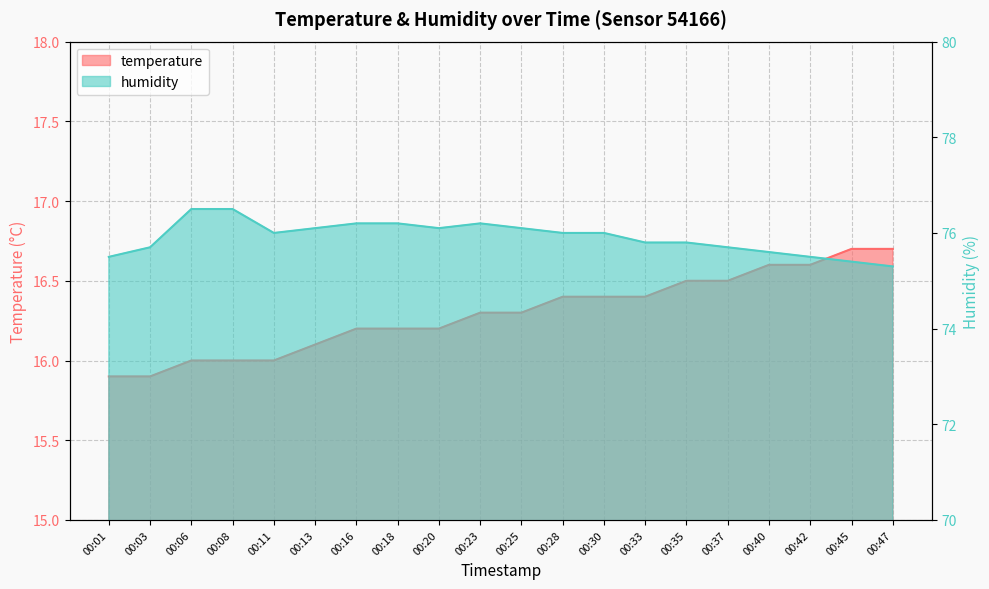

Reading left to right, extract all data points from this chart.

temperature: 00:01=15.9	00:03=15.9	00:06=16.0	00:08=16.0	00:11=16.0	00:13=16.1	00:16=16.2	00:18=16.2	00:20=16.2	00:23=16.3	00:25=16.3	00:28=16.4	00:30=16.4	00:33=16.4	00:35=16.5	00:37=16.5	00:40=16.6	00:42=16.6	00:45=16.7	00:47=16.7
humidity: 00:01=75.5	00:03=75.7	00:06=76.5	00:08=76.5	00:11=76.0	00:13=76.1	00:16=76.2	00:18=76.2	00:20=76.1	00:23=76.2	00:25=76.1	00:28=76.0	00:30=76.0	00:33=75.8	00:35=75.8	00:37=75.7	00:40=75.6	00:42=75.5	00:45=75.4	00:47=75.3